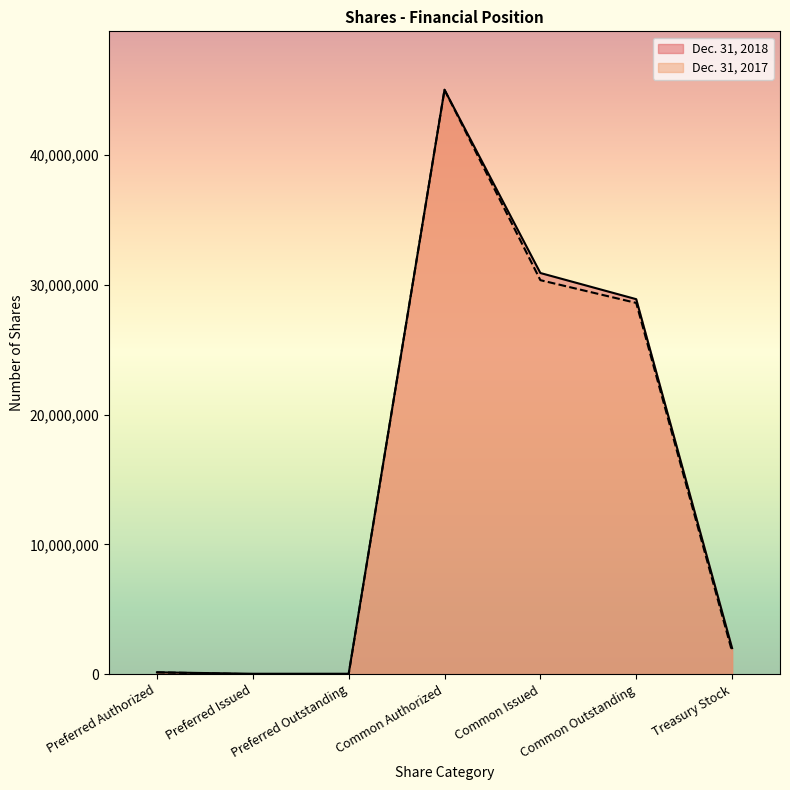

What is the difference between the second highest and minimum values in the Dec. 31, 2018 series?

30853334